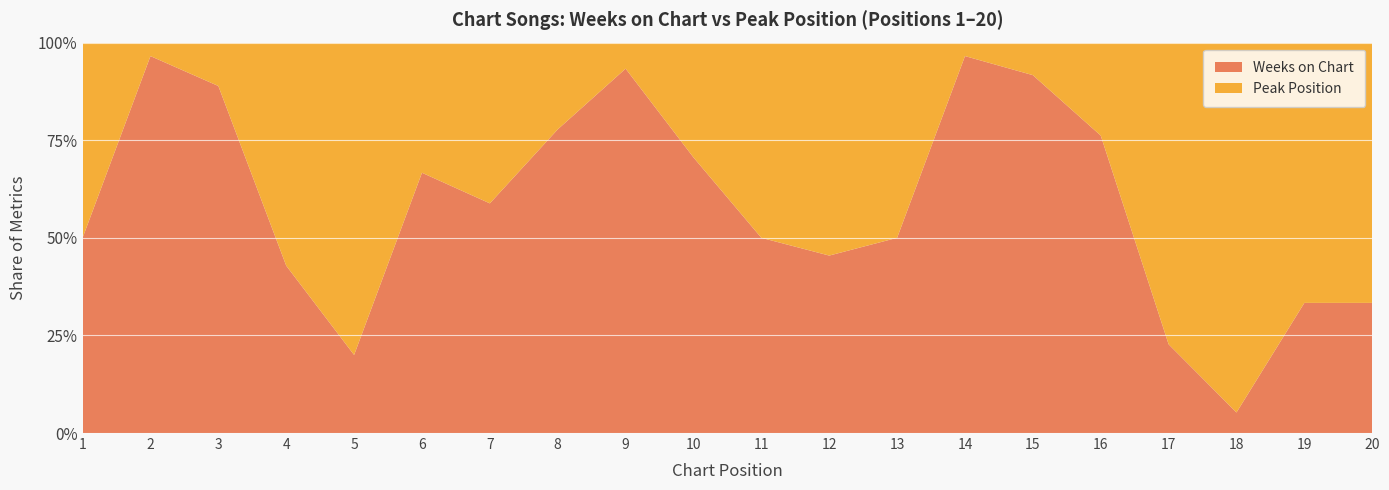

Reading left to right, list all the values displayed in this chart.

Weeks on Chart: 1	28	8	3	1	8	10	14	14	12	3	5	3	56	22	16	5	1	2	3
Peak Position: 1	1	1	4	4	4	7	4	1	5	3	6	3	2	2	5	17	18	4	6